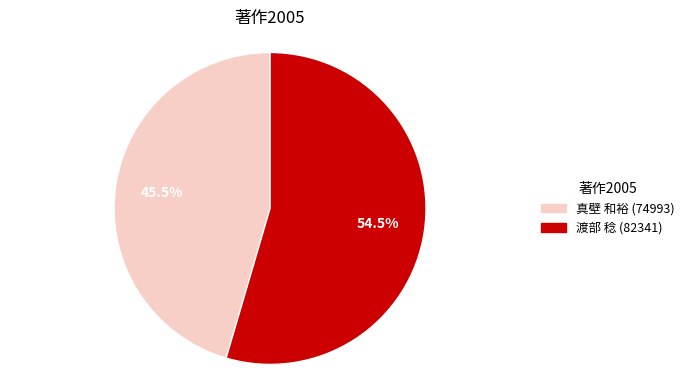

Is there a majority slice in this chart?

Yes